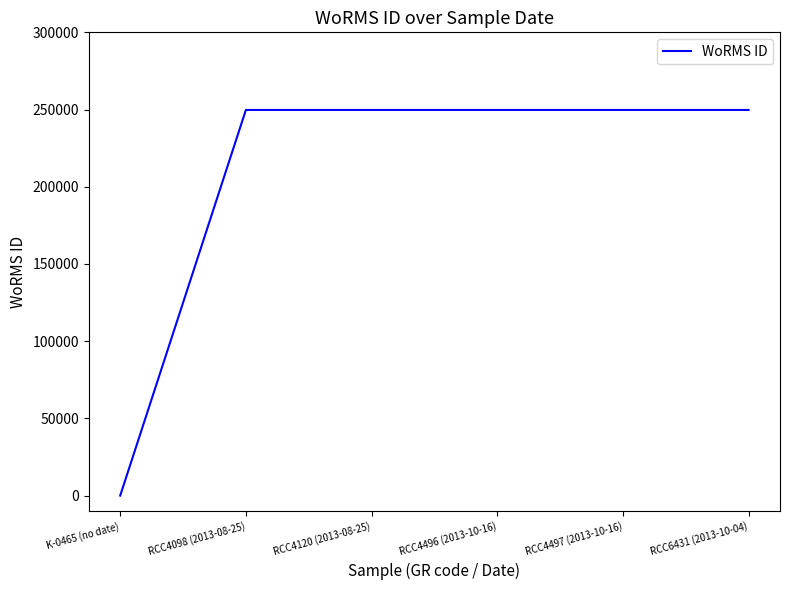

How many values are below 249731?

1